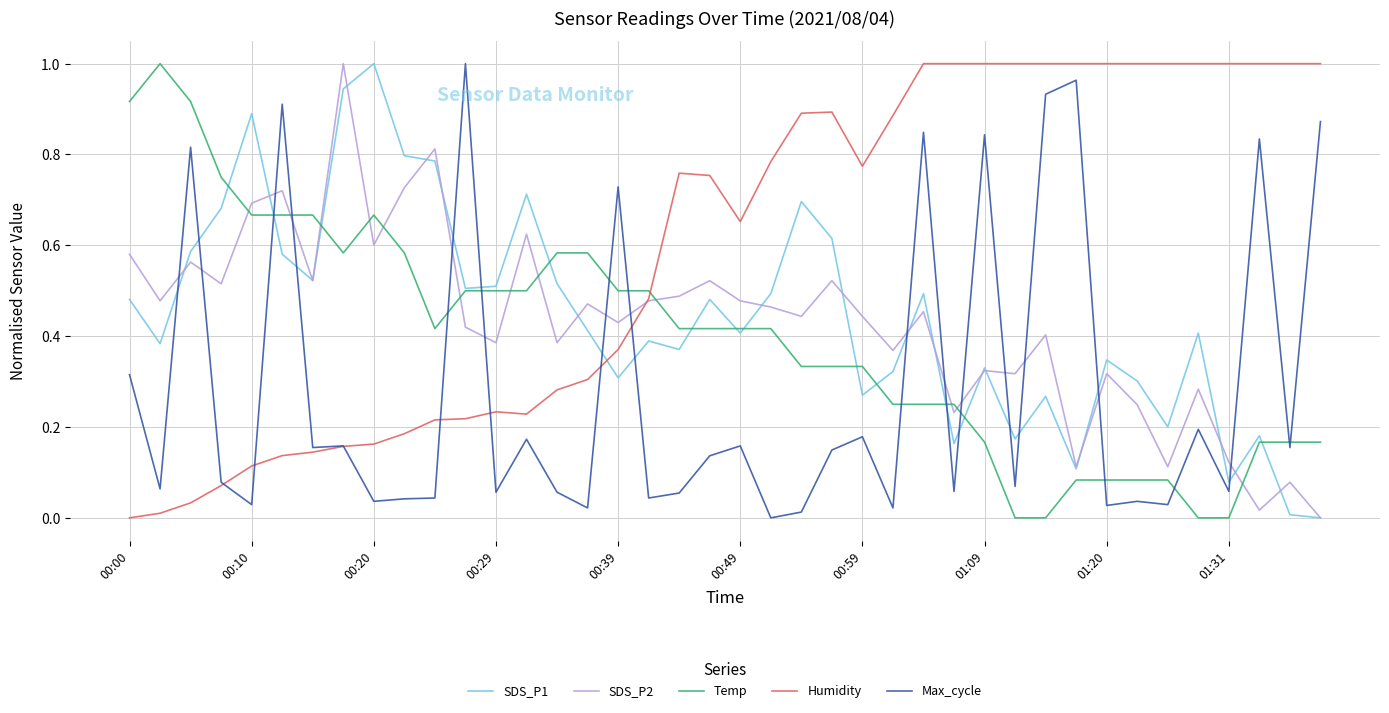

Which series has the largest total across all categories?

Humidity